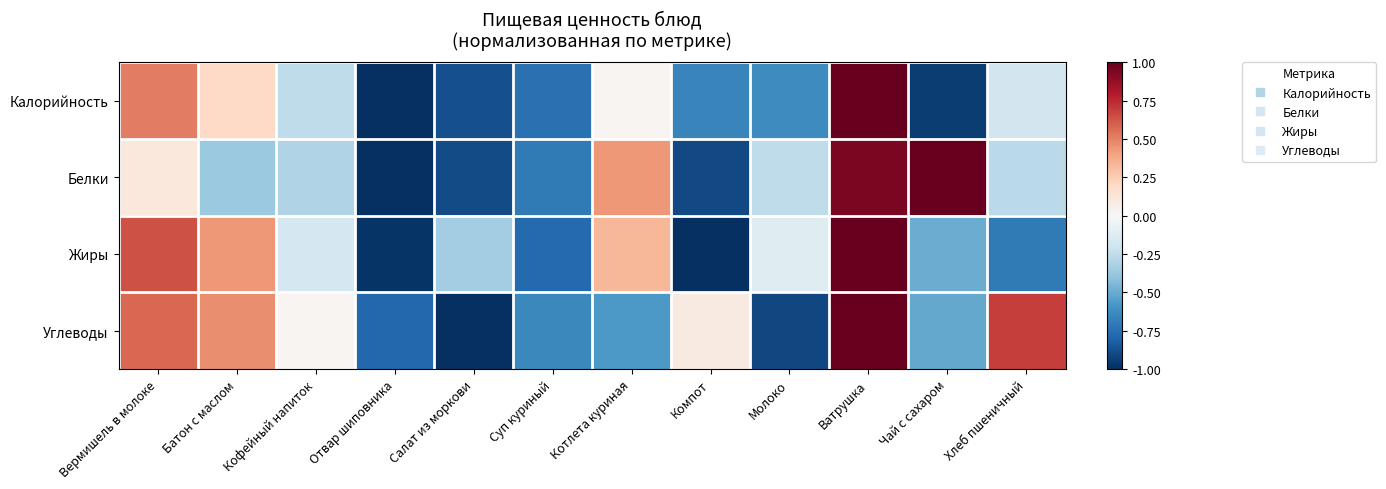

List the series in order of their peak value, highest first.

Калорийность, Белки, Жиры, Углеводы